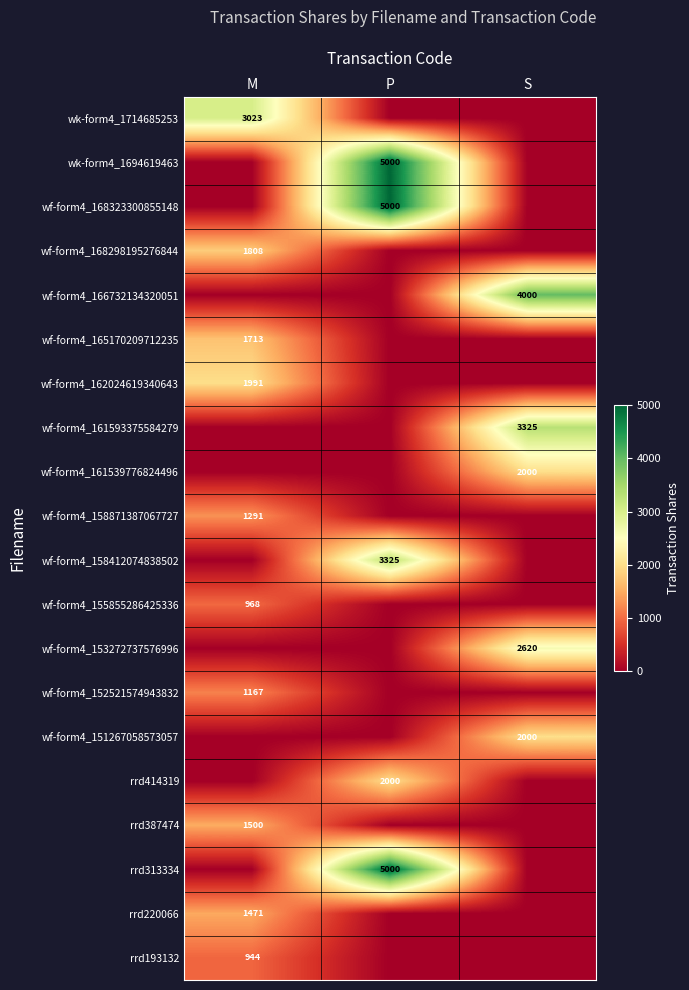

Is it true that wf-form4_161593375584279 equals 3325 at S?

True